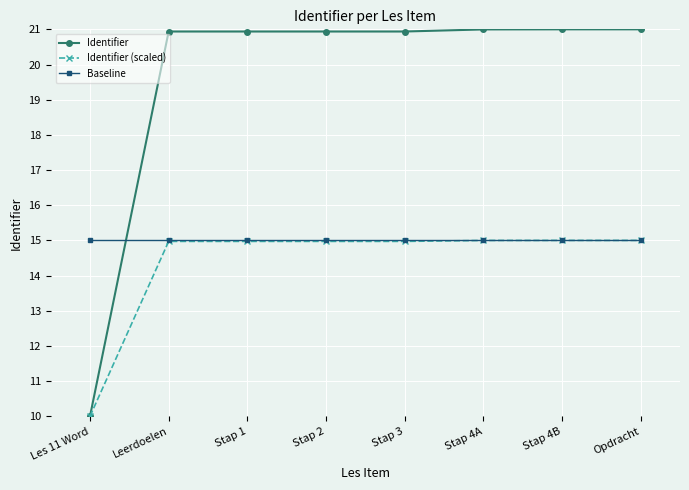

What is the value of the Identifier (scaled) point at the 2nd from the left?

15.0